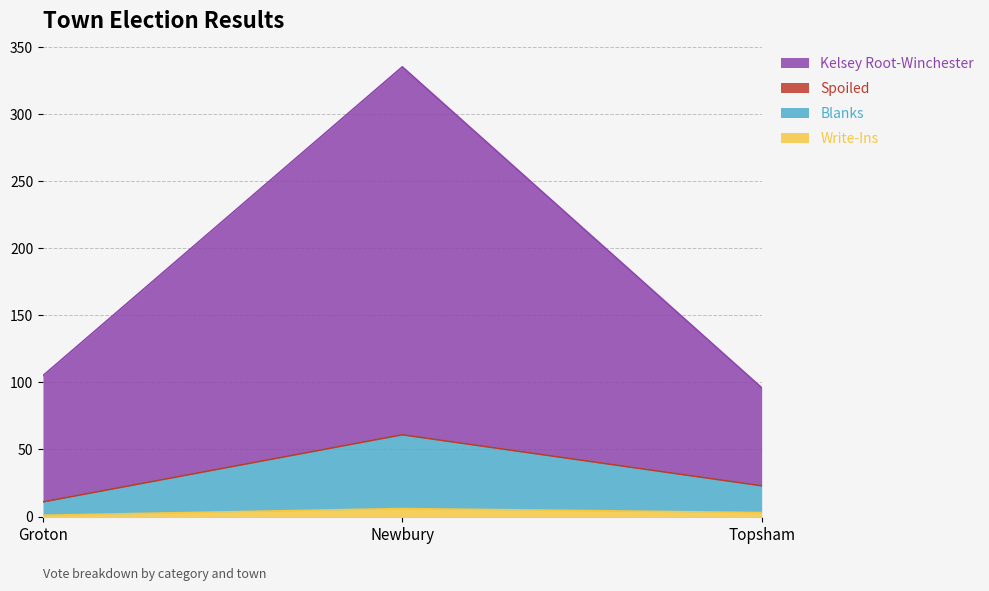

How many lines are shown in the chart?

4